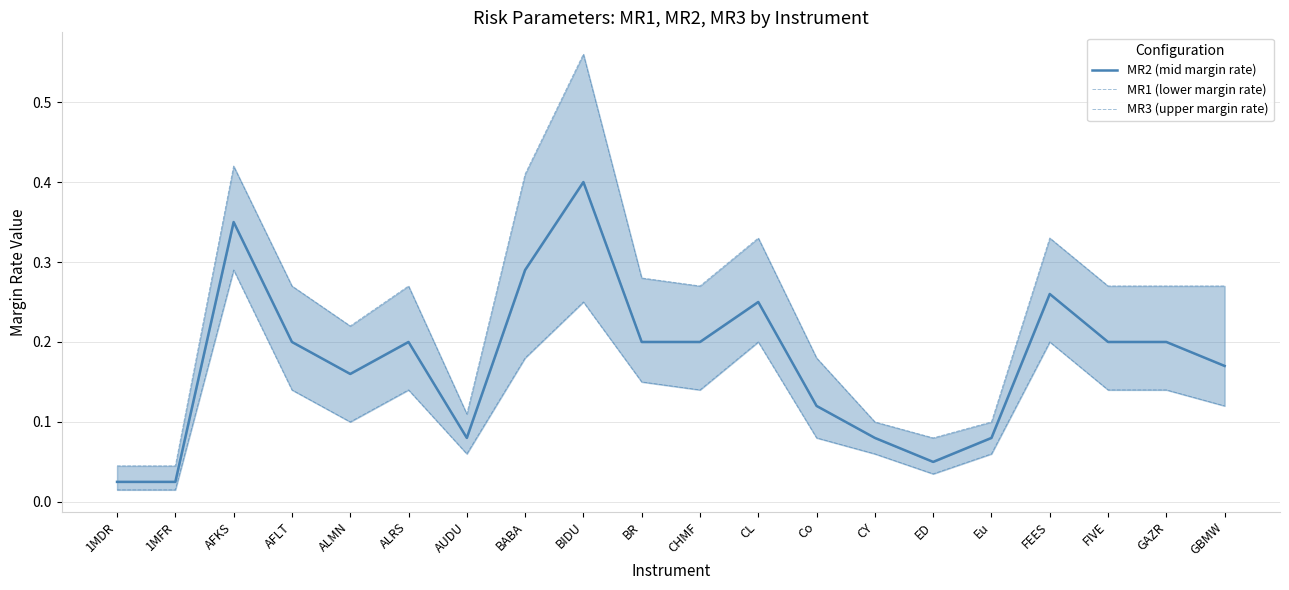

What is the label of the 2nd point from the left?

1MFR